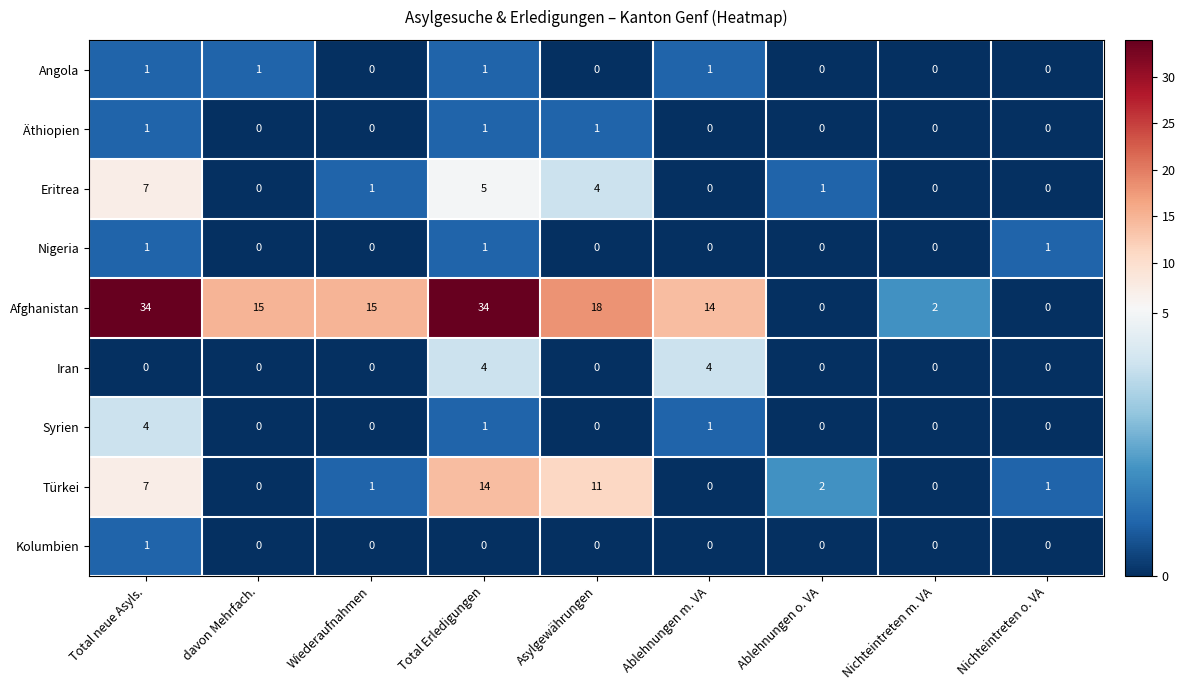

How many data points does each series have?

9